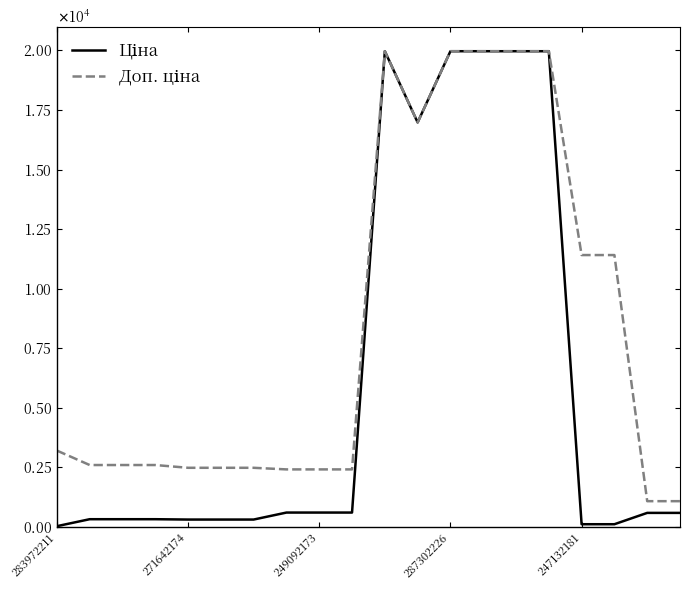

At how many categories does at least one series exceed 5702?

8